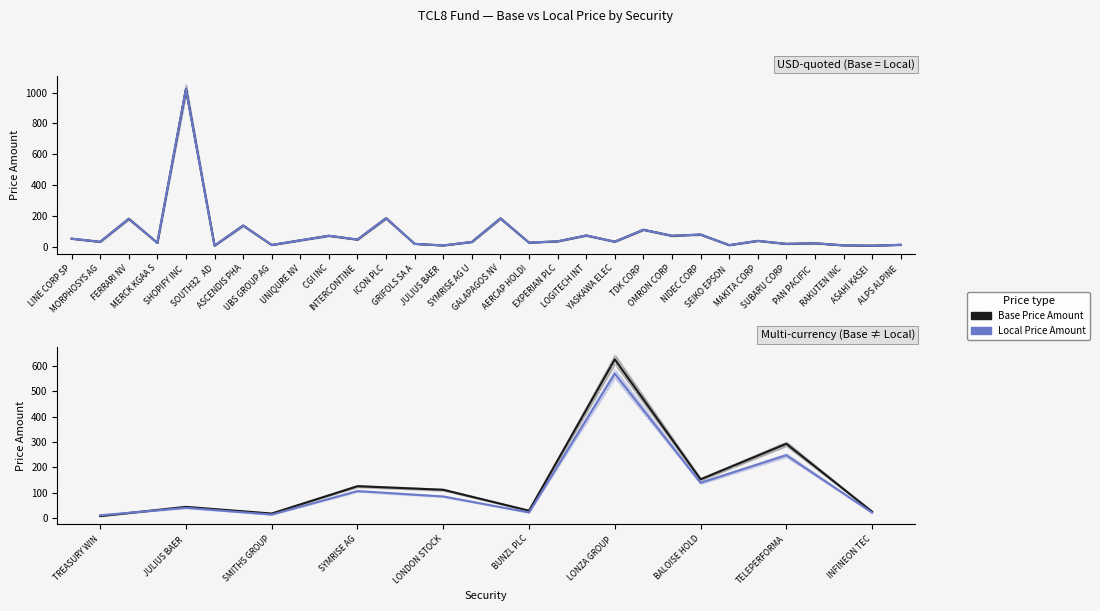

Which series changed the most between TREASURY WIN and SYMRISE AG?

Base Price Amount